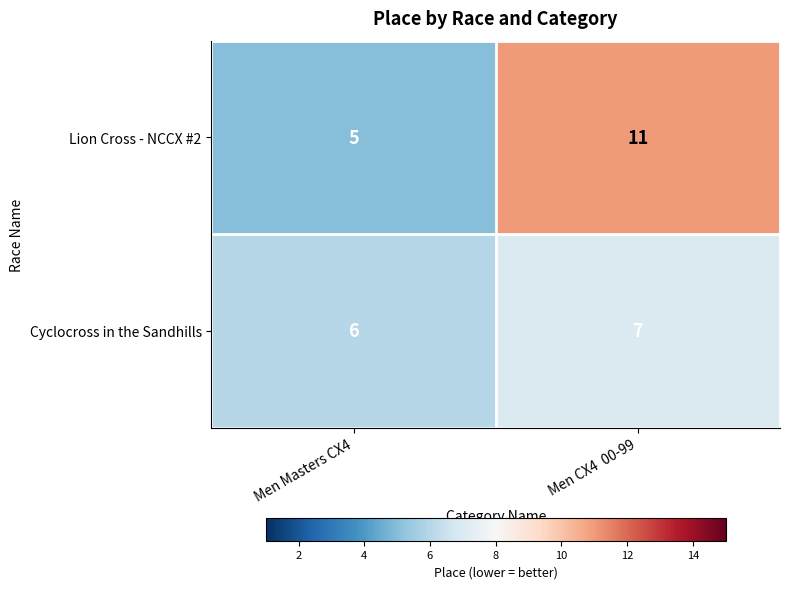

At which category is the sum across all series the highest?

Men CX4  00-99